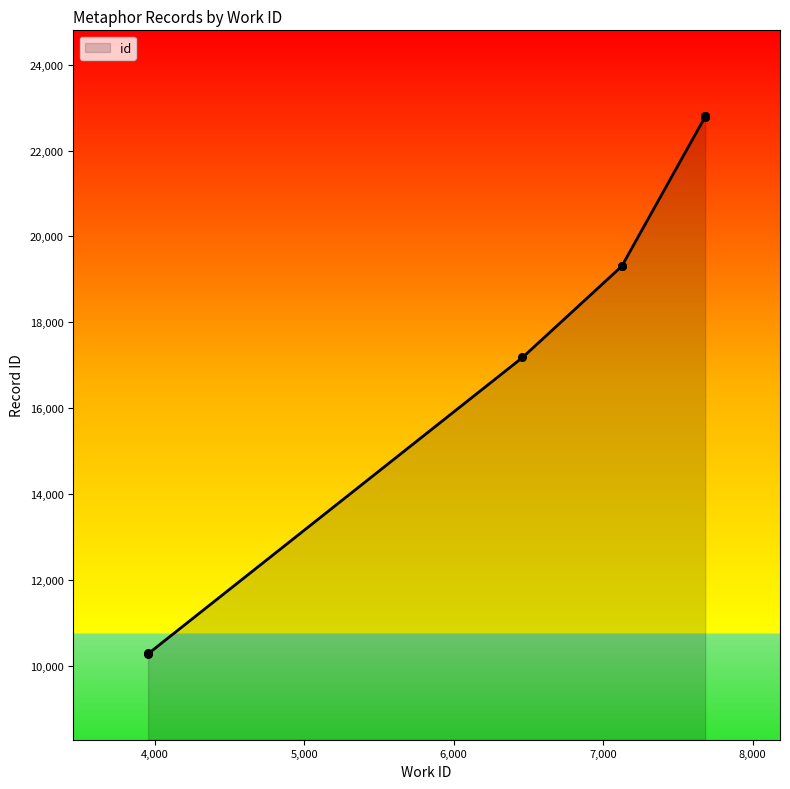

What is the change in value from 7124 to 7682?

+3482